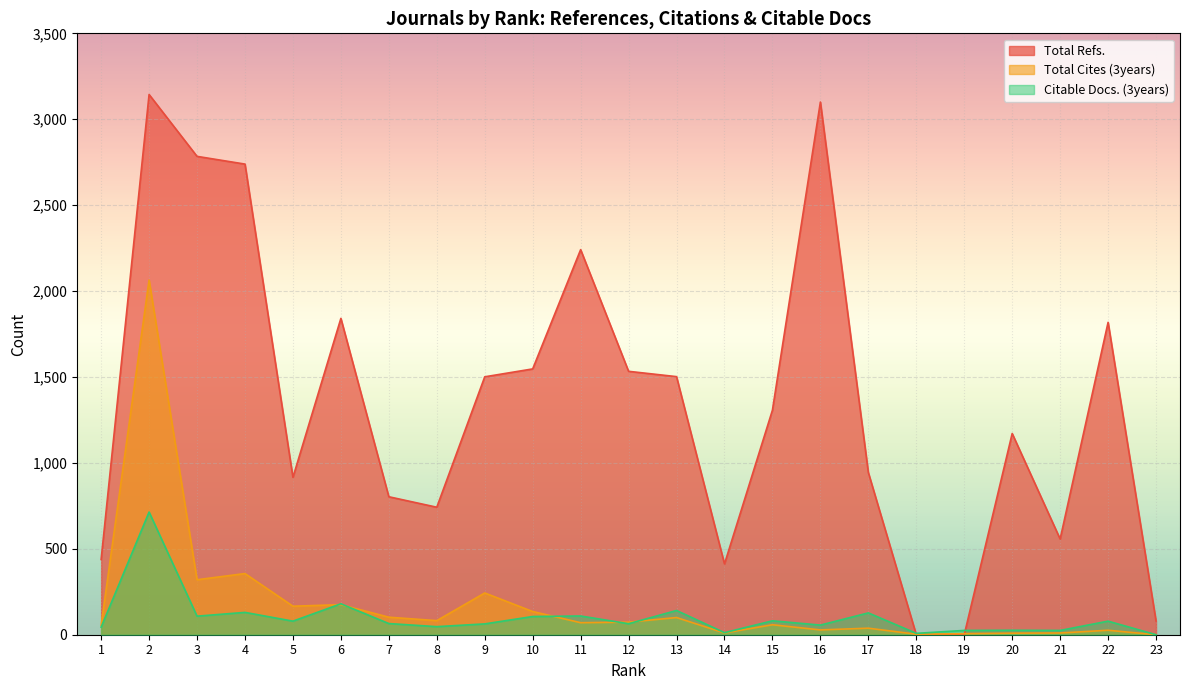

What is the difference between the highest and lowest values at 1?

394